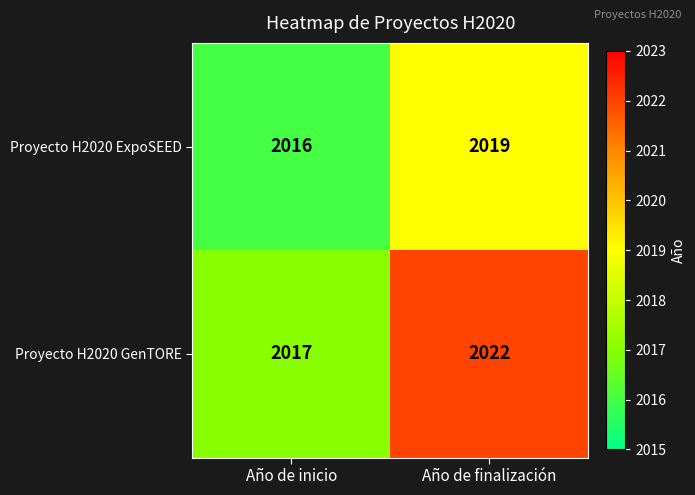

At how many categories does at least one series exceed 2019?

1